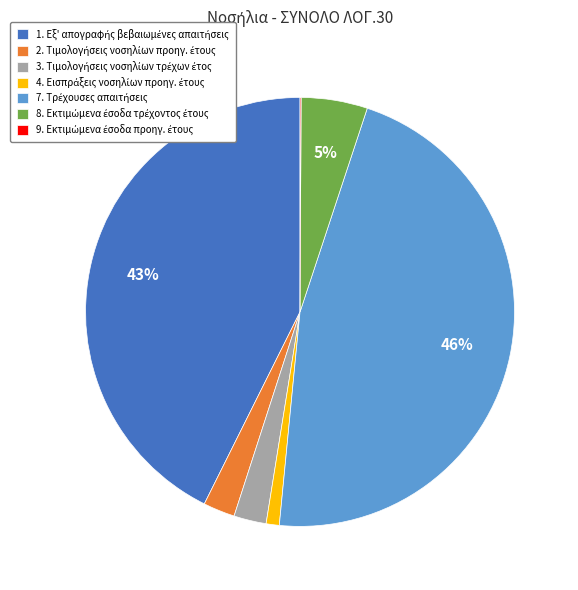

To the nearest percent, what is the difference between the largest and smallest slice percentages?

46%